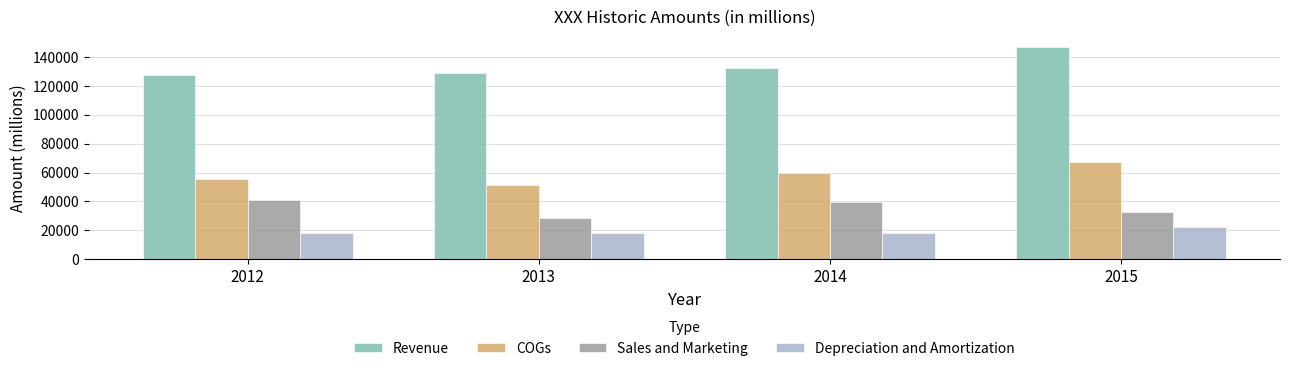

Which series changed the most between 2012 and 2015?

Revenue